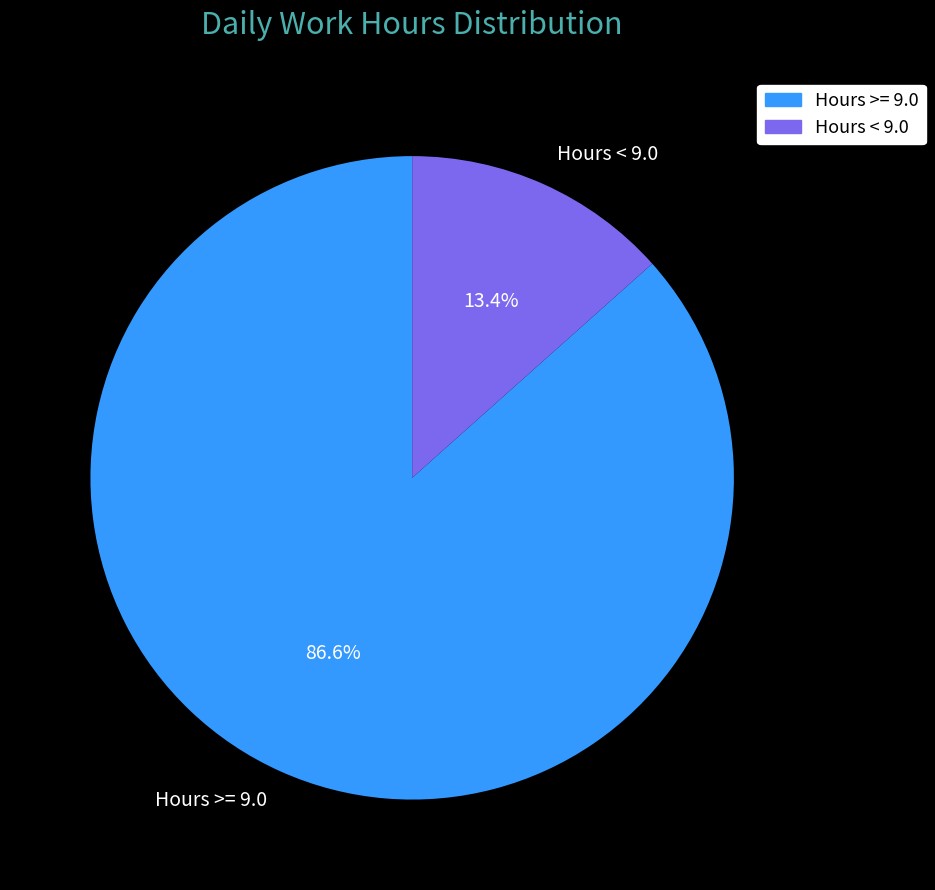

Which slice is the largest?

Hours >= 9.0